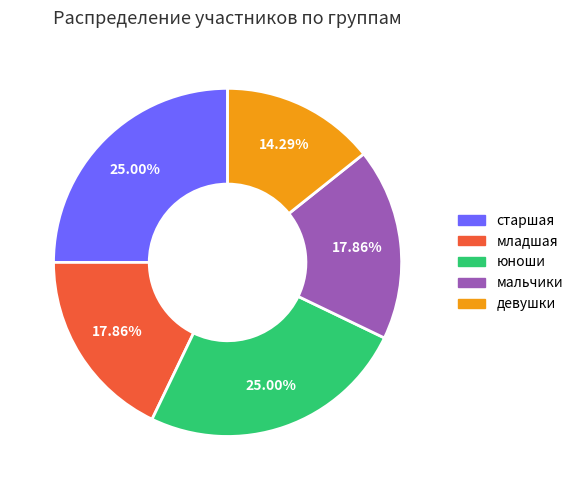

Which slice is the smallest?

девушки